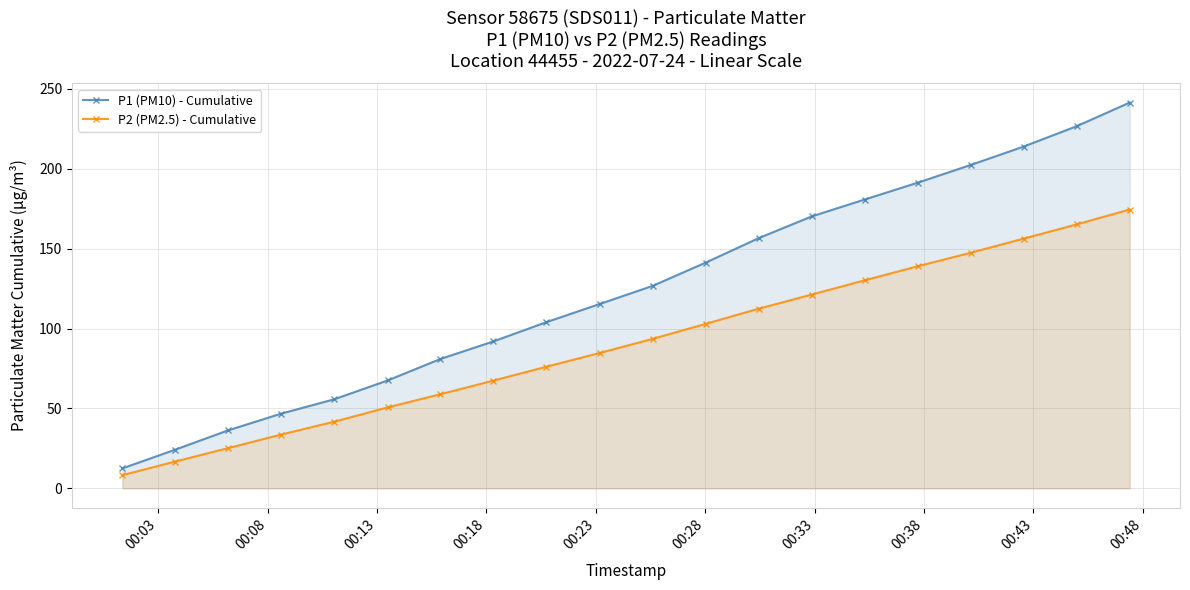

At how many categories does at least one series exceed 131?

9